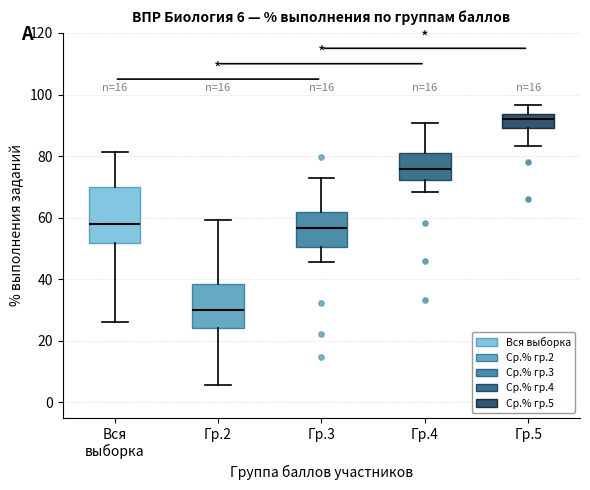

Which box is the tallest, from its lower edge to its upper edge?

Вся выборка